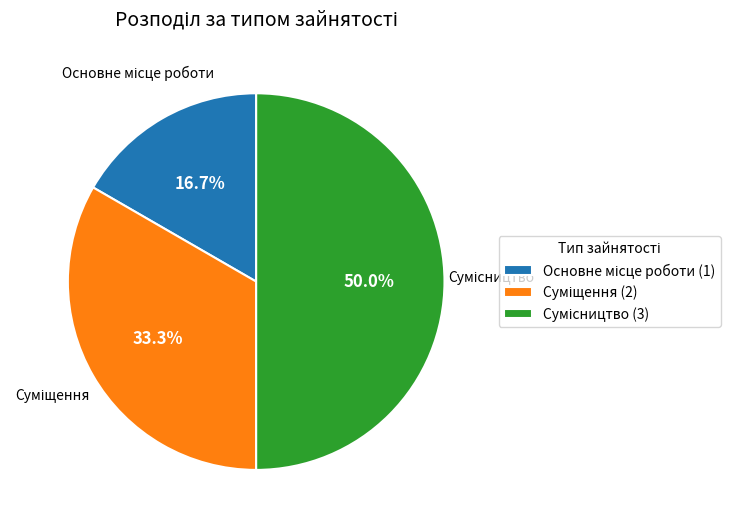

Is it true that Основне місце роботи is 10% of the pie?

False